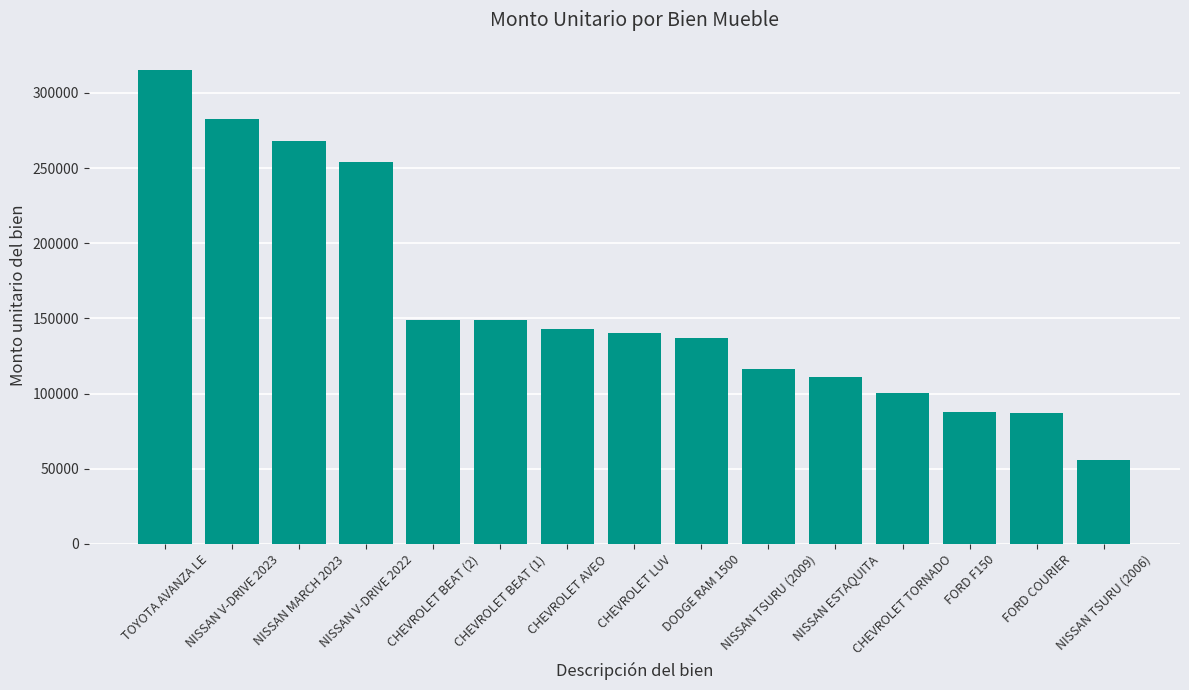

What is the difference between the maximum and minimum values?

258800.0